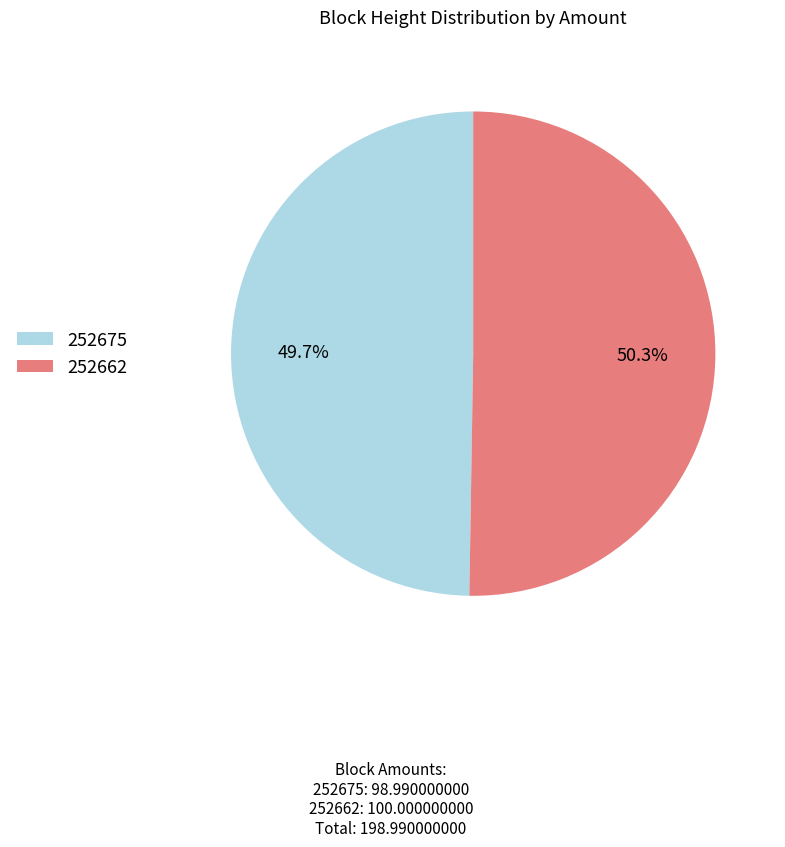

To the nearest percent, what is the combined percentage of 252662 and 252675?

100%